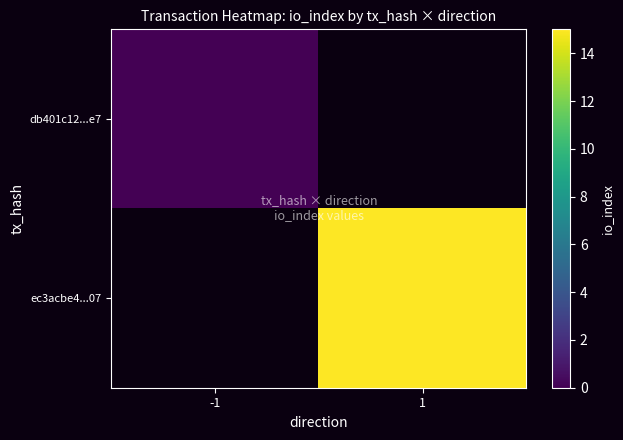

The value of ec3acbe4...07 at 1 is 4.8. True or false?

False